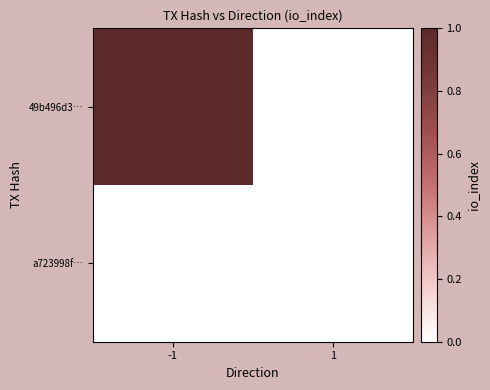

Reading left to right, extract all data points from this chart.

49b496d3…: -1=1	1=0
a723998f…: -1=0	1=0